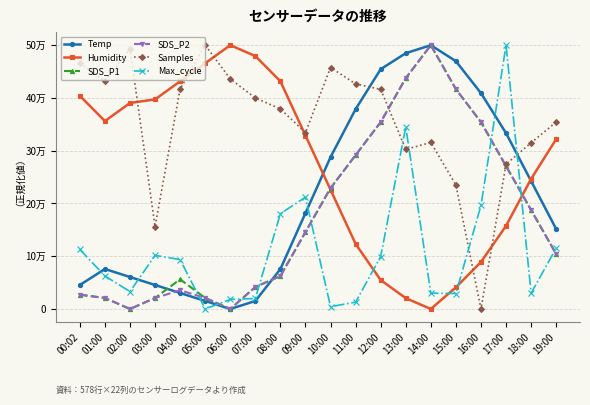

Is this an area chart (filled region under the line)?

No